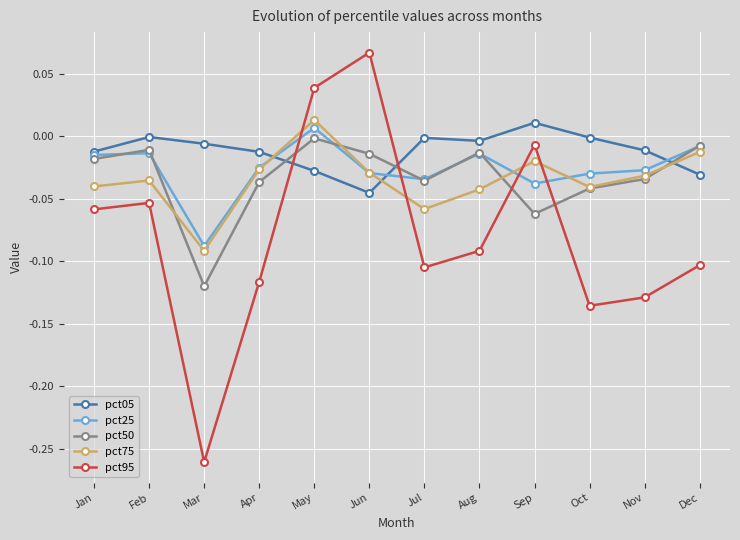

True or false: pct75 has more than 1 interior local peaks.

True